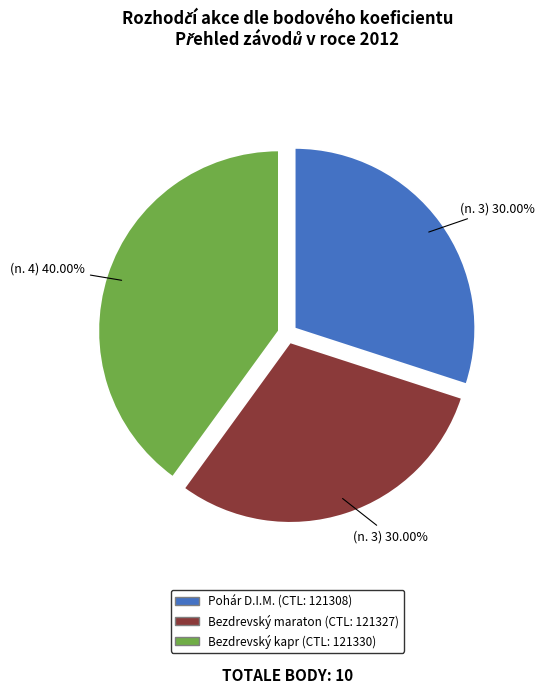

Is there any slice that represents more than half of the pie?

No